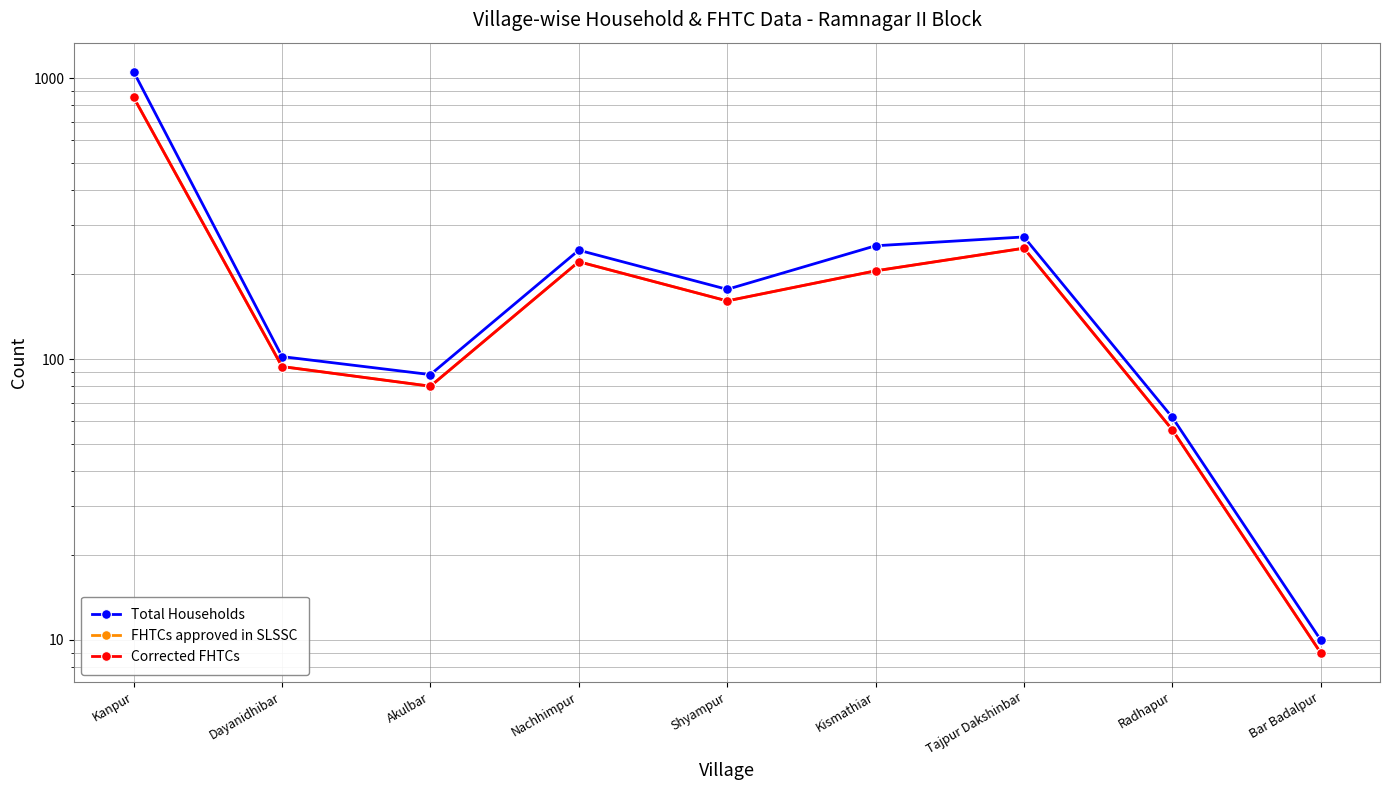

How many interior local peaks does the Corrected FHTCs series have?

2